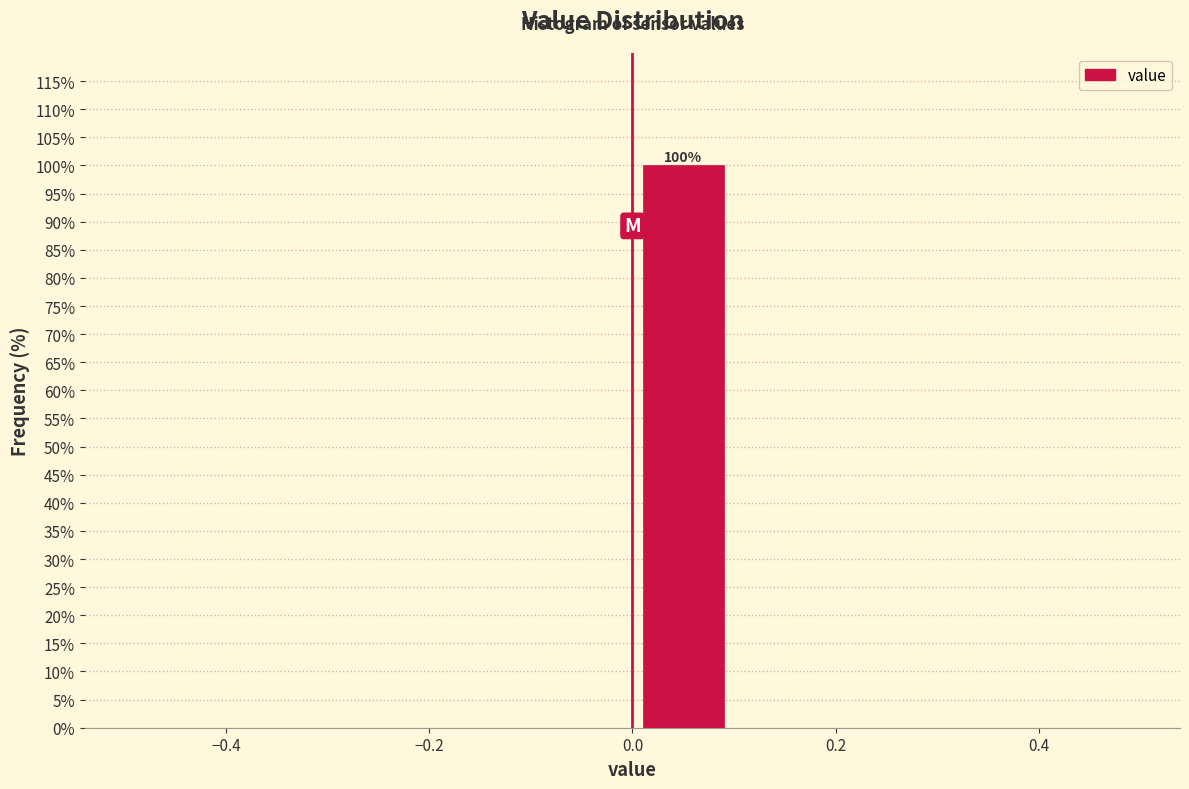

Over which range of the x-axis is the bar tallest?

0.0 to 0.1